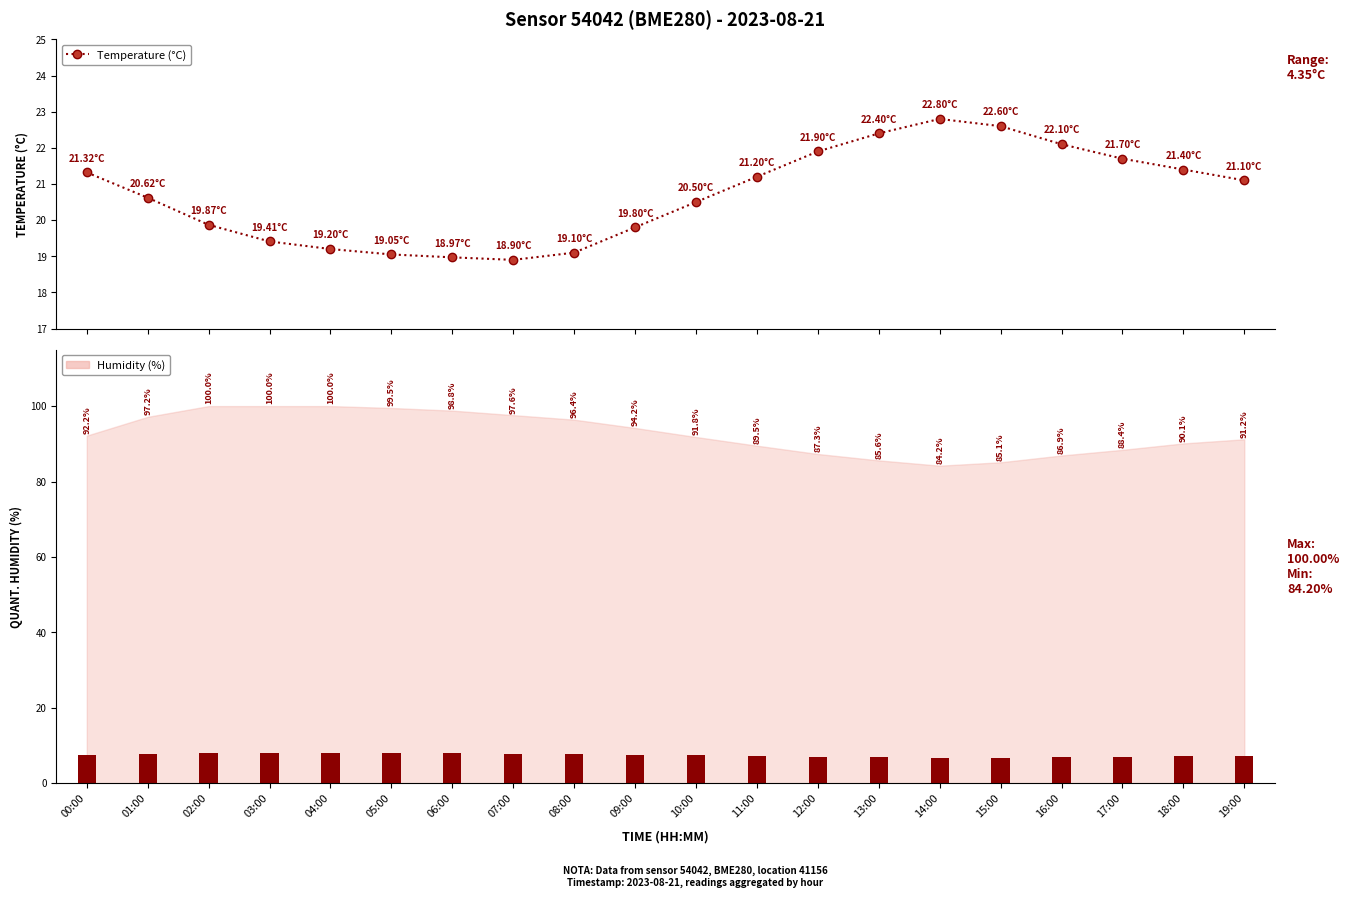

Where does the data first go above 21?

00:00